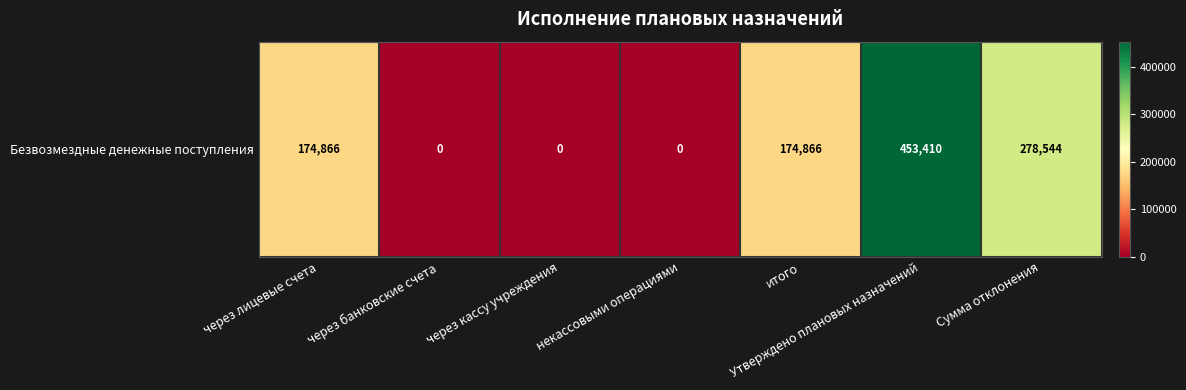

Rank the categories by value from lowest to highest.

через банковские счета, через кассу учреждения, некассовыми операциями, через лицевые счета, итого, Сумма отклонения, Утверждено плановых назначений